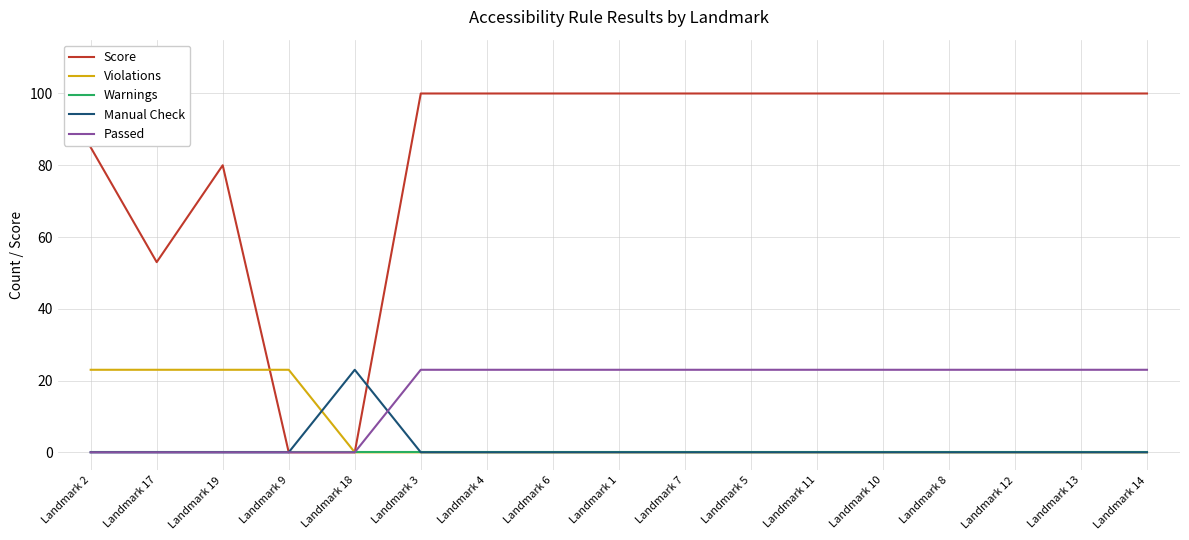

The Passed series shows 23 at Landmark 8. True or false?

True